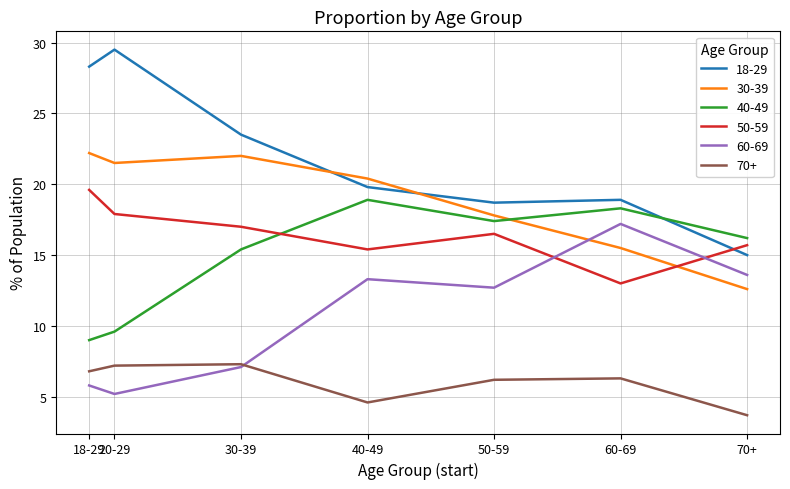

What is the difference between the second highest and minimum values in the 18-29 series?

13.3